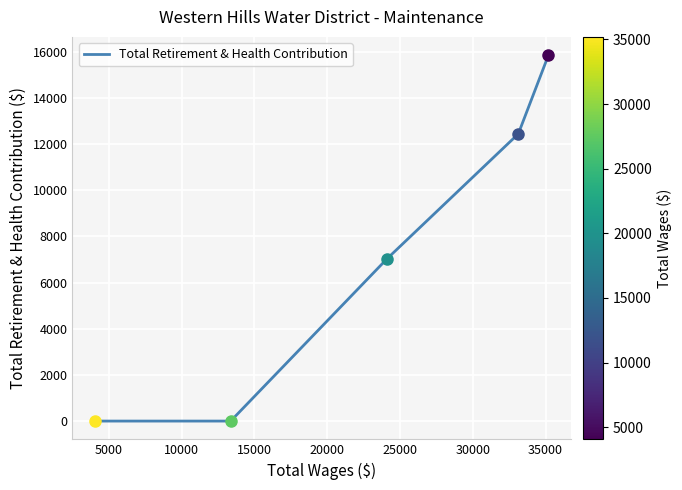

What is the average value?

7068